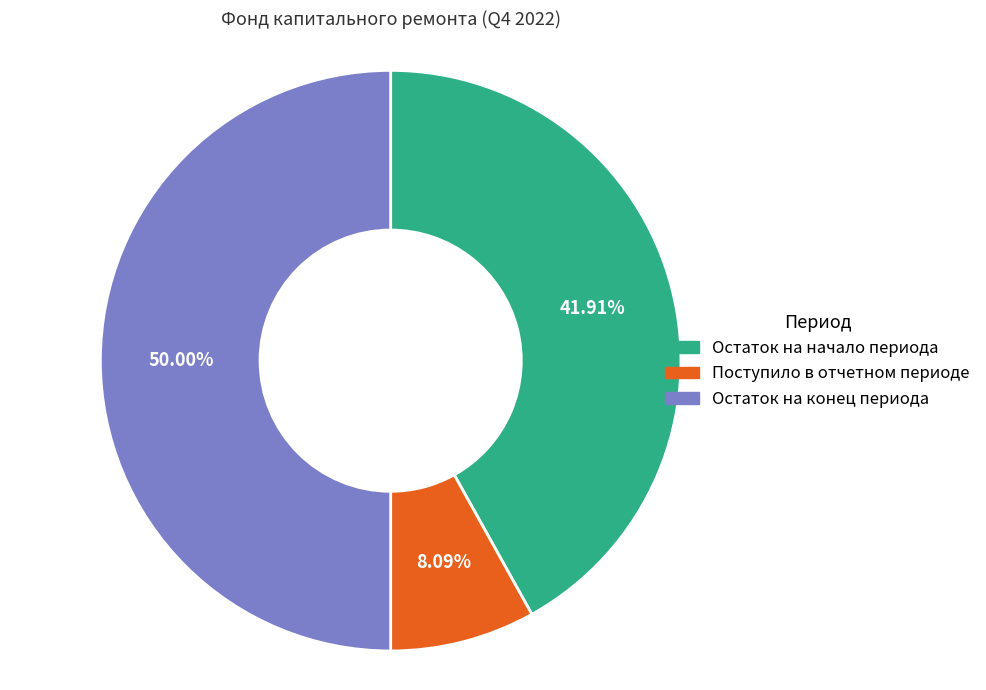

Which has a higher value, Остаток на конец периода or Остаток на начало периода?

Остаток на конец периода